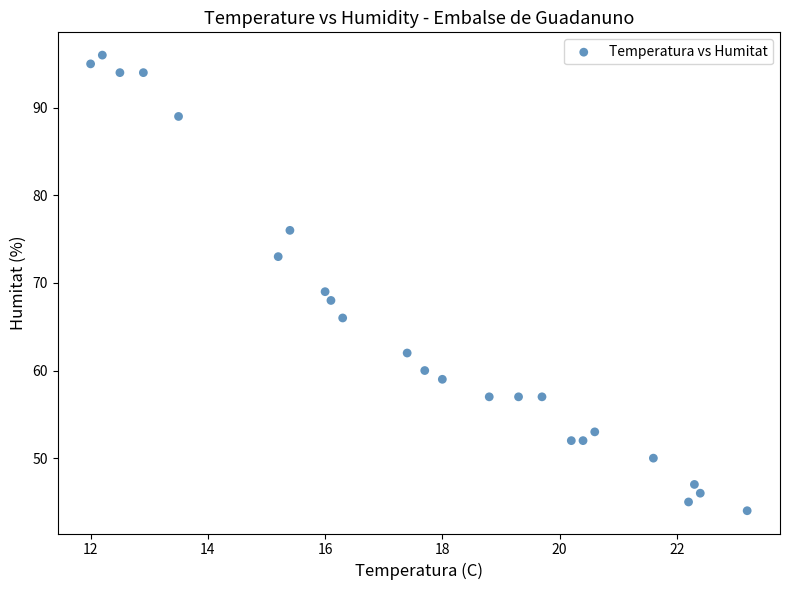

What Y value in the scatter plot is closest to 70?

69